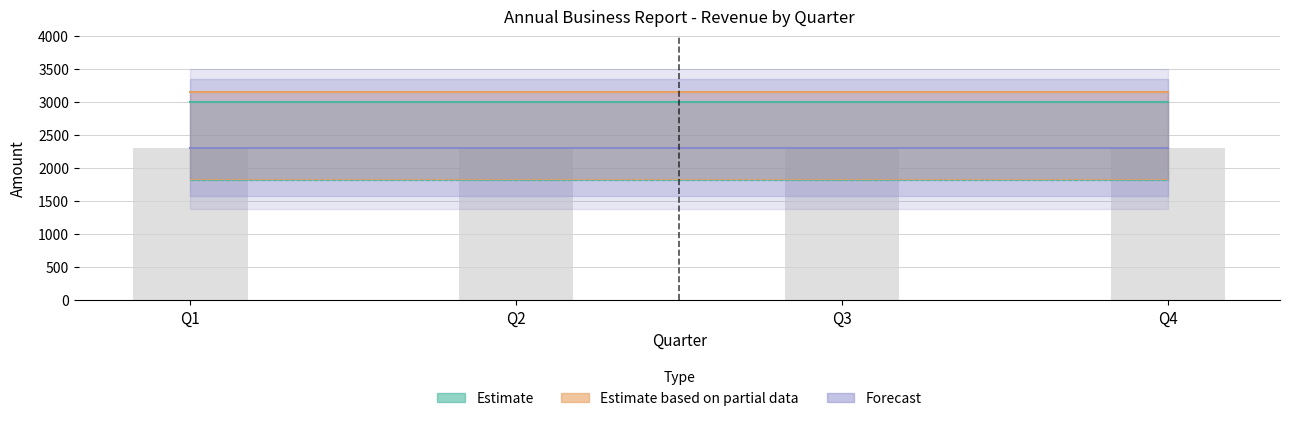

Are the bars grouped side by side (vs. stacked)?

Yes